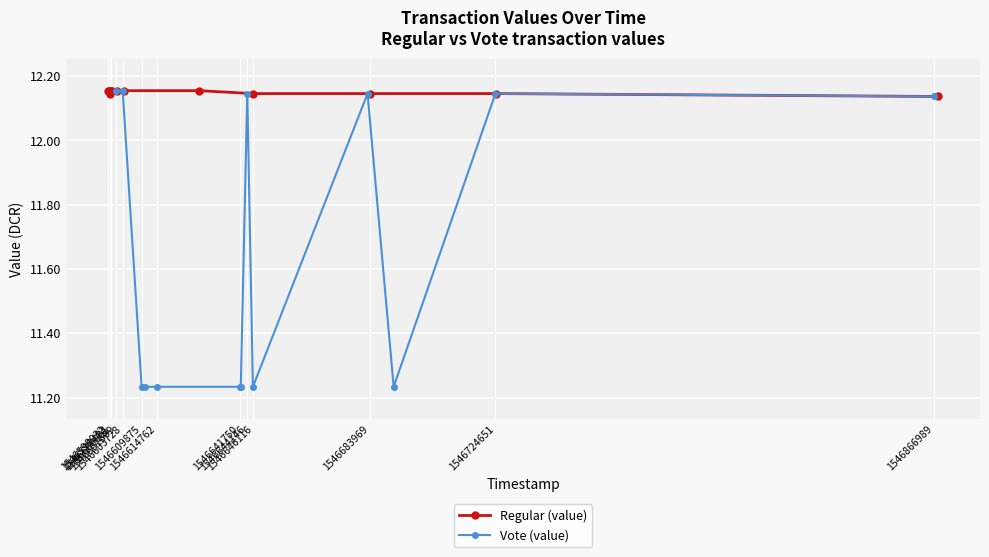

Is the value of Regular (value) at 1546601669 greater than the value of Vote (value) at 1546644146?

Yes